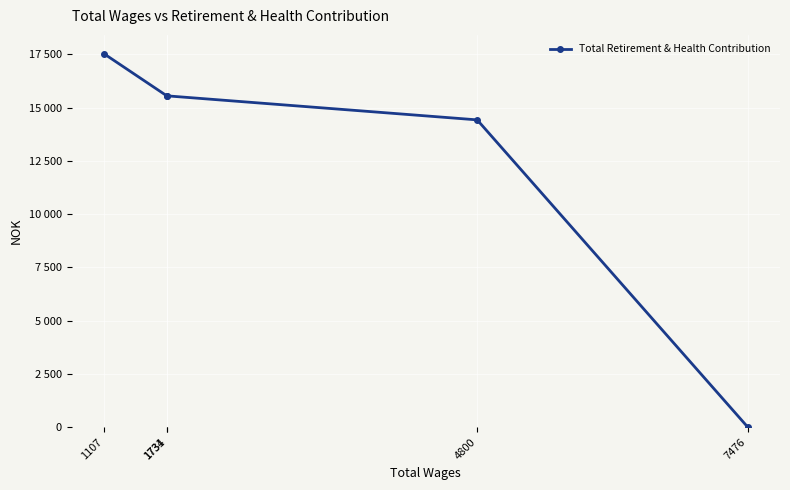

Count the number of values greater than 15550.

1